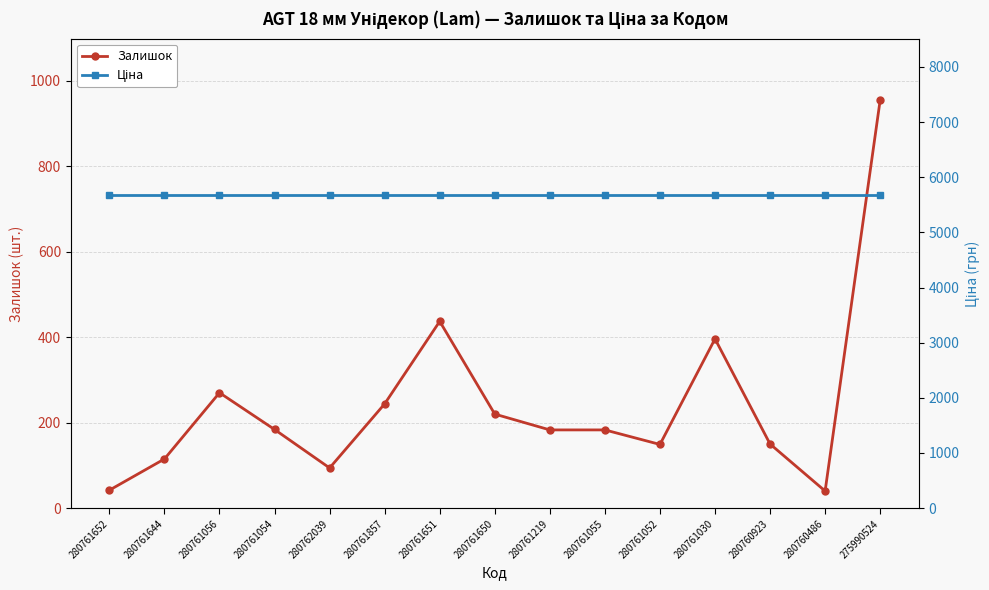

True or false: Ціна and Залишок intersect in this chart.

False